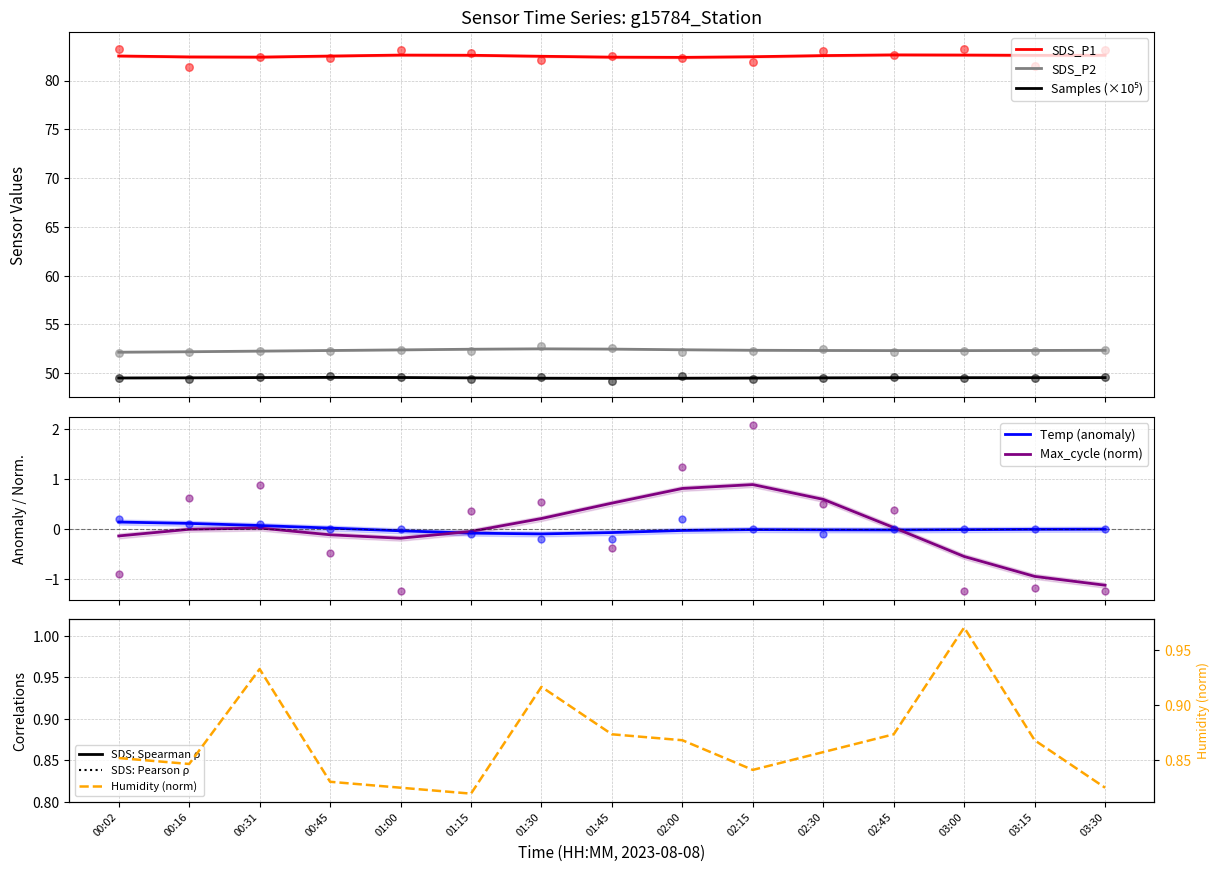

What is the total value across all series at 01:00?

184.8